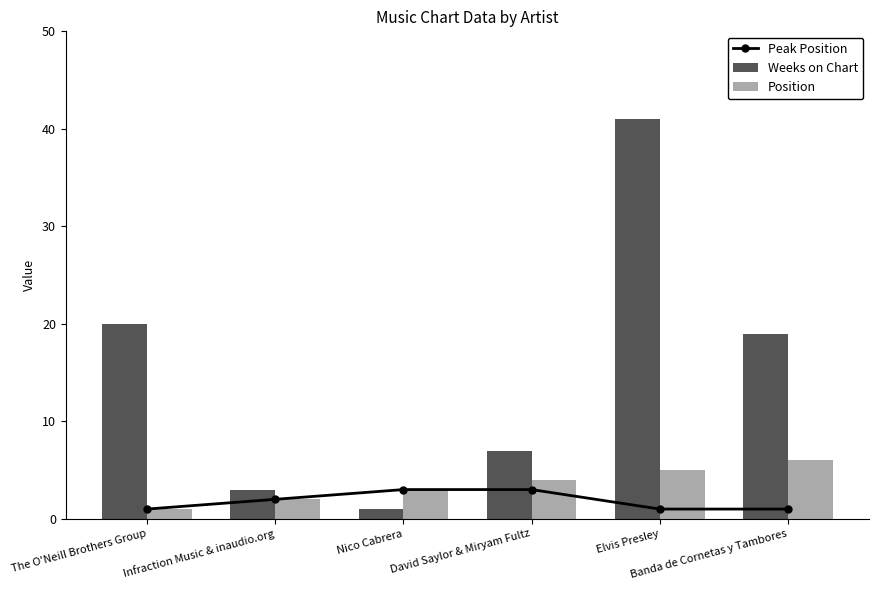

What is the sum of the Position values at David Saylor & Miryam Fultz and Infraction Music & inaudio.org?

6